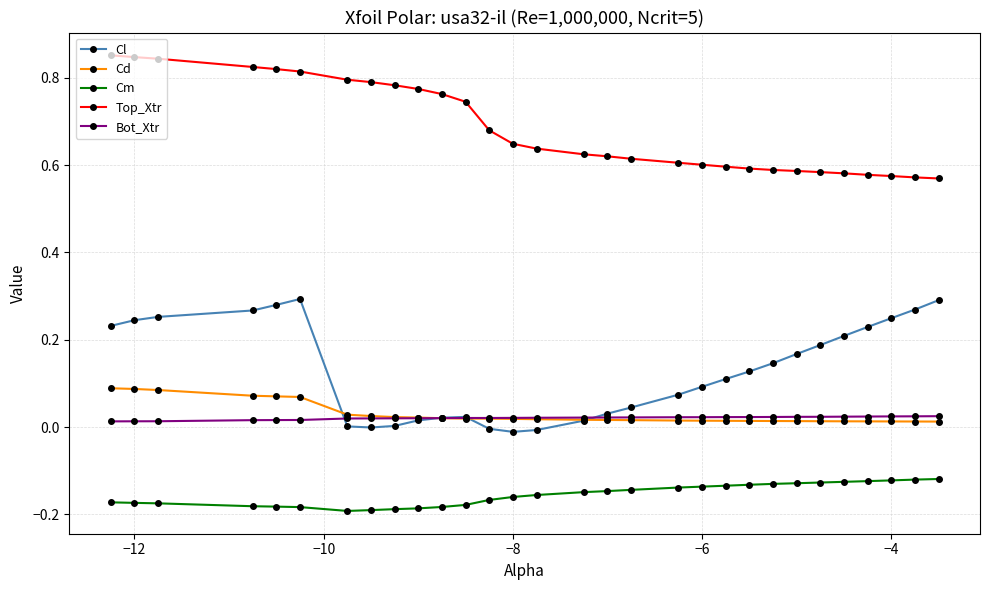

True or false: Cm and Top_Xtr cross at least once.

False